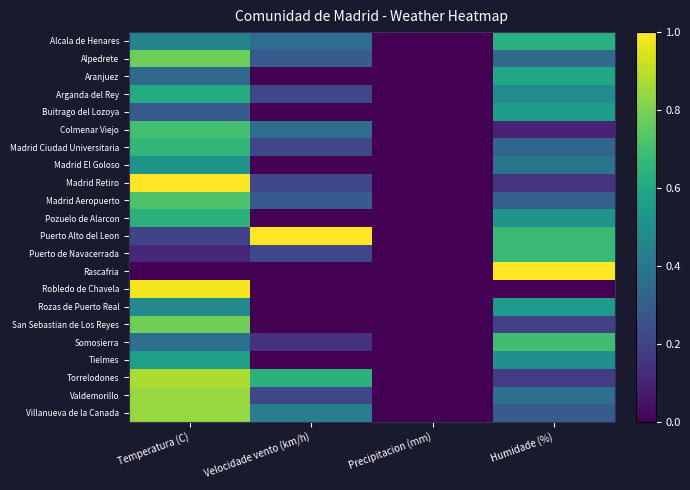

At how many categories does at least one series exceed 0?

3